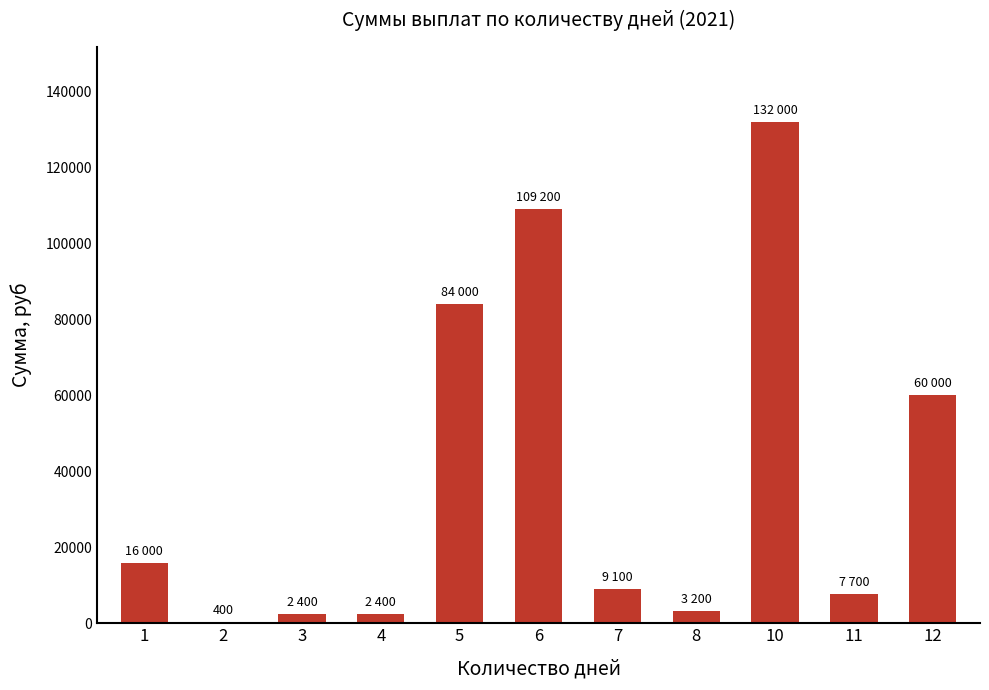

What is the greatest value displayed?

132000